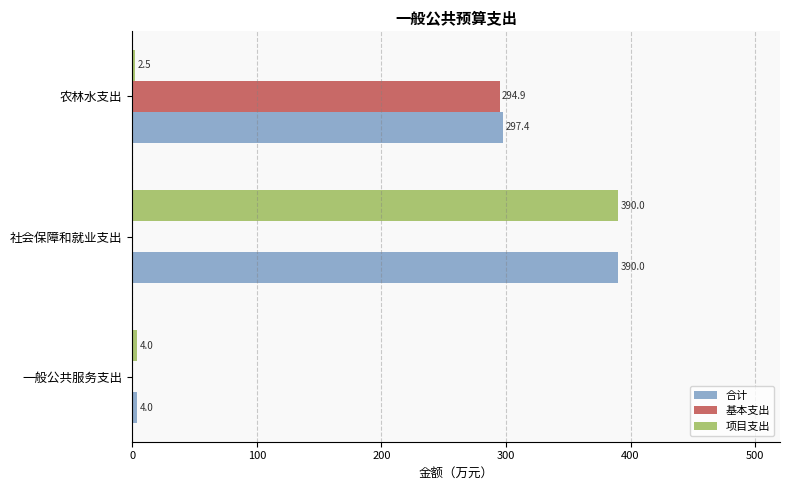

What are all the series names shown in the legend?

合计, 基本支出, 项目支出